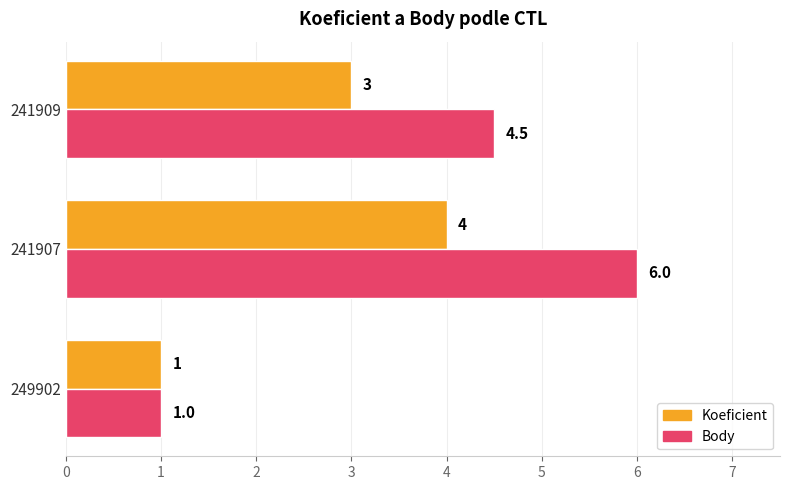

The Koeficient series shows 4.6 at 241909. True or false?

False